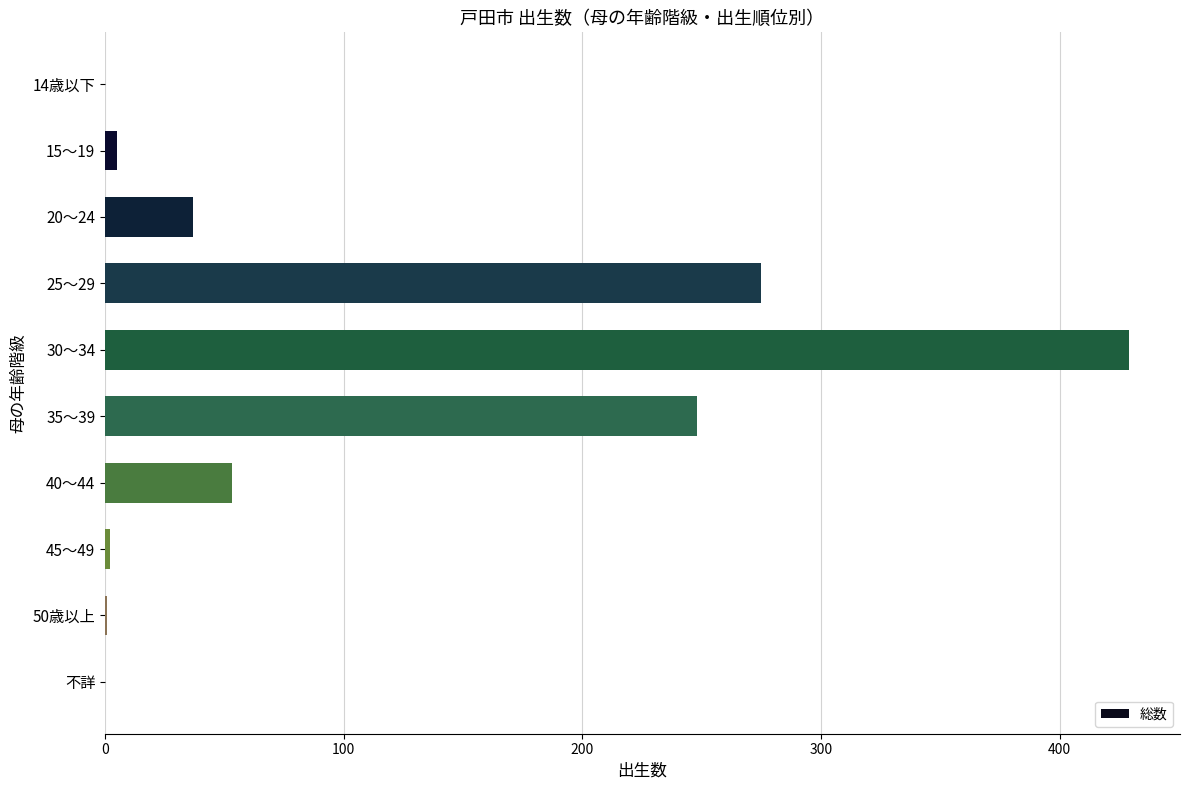

True or false: the data shows 430 at 35～39.

False